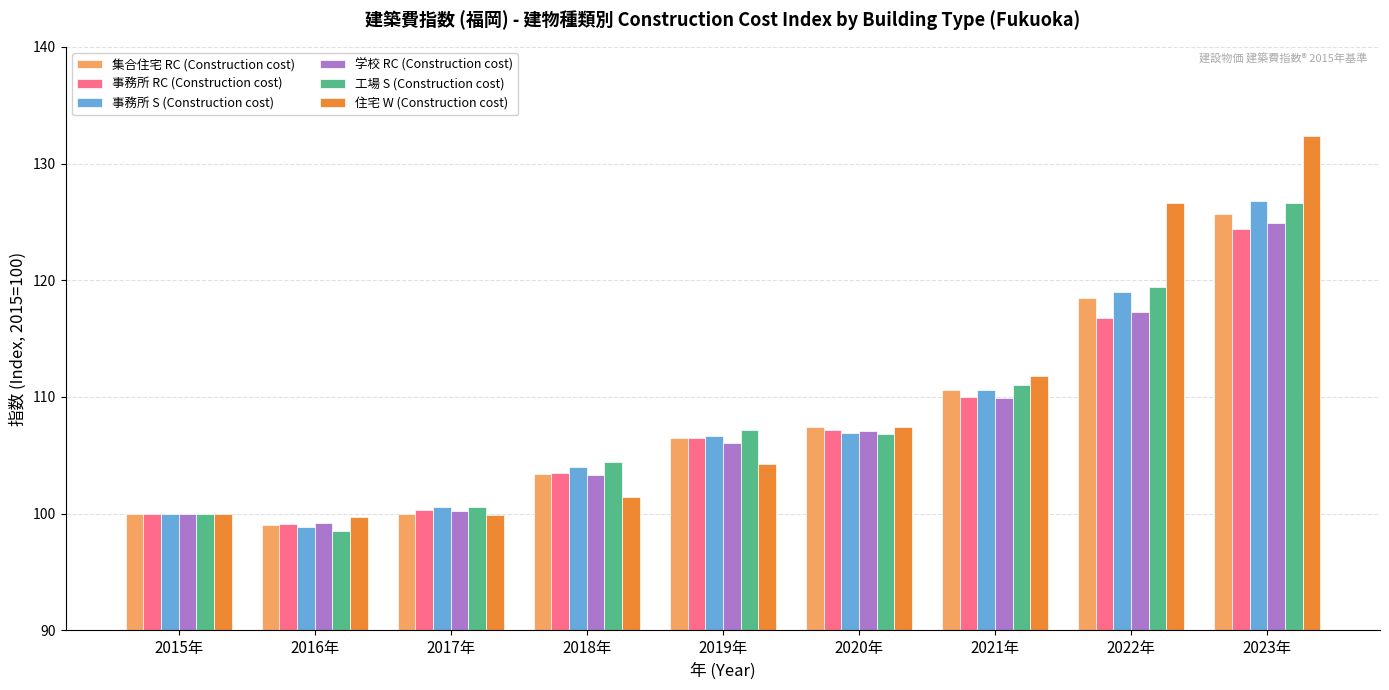

At which category does the chart reach its peak across all series?

2023年